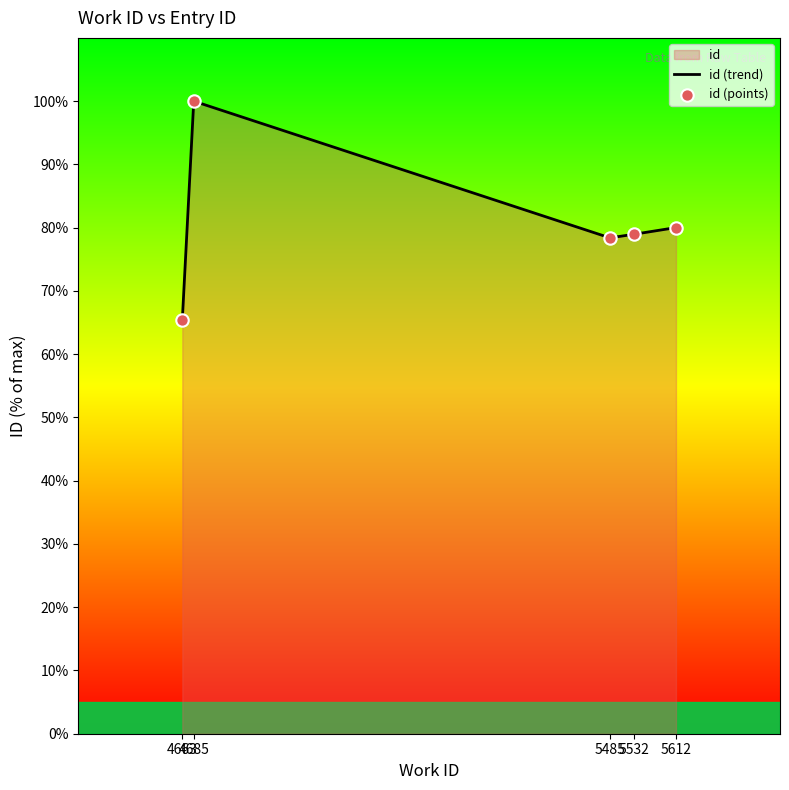

At how many categories does at least one series exceed 68?

4